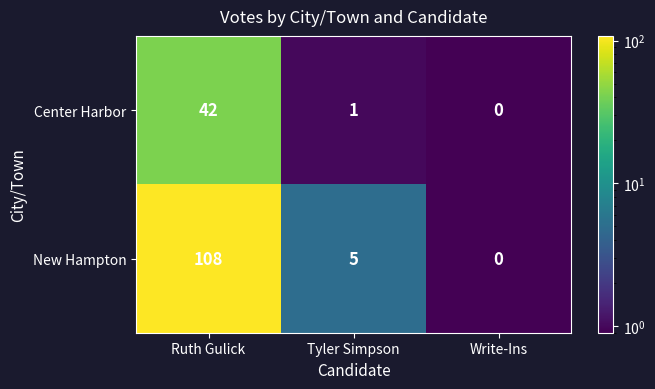

Which series has the largest total across all categories?

New Hampton